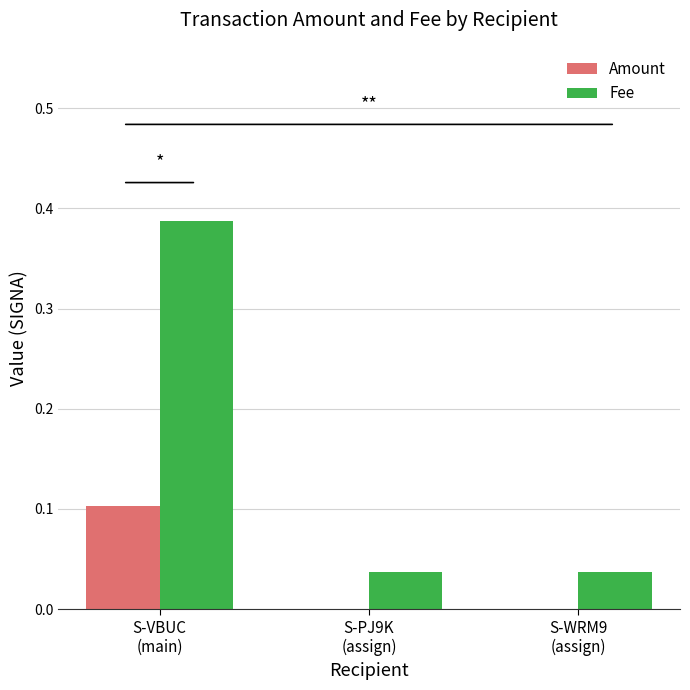

Which series has the largest total across all categories?

Fee